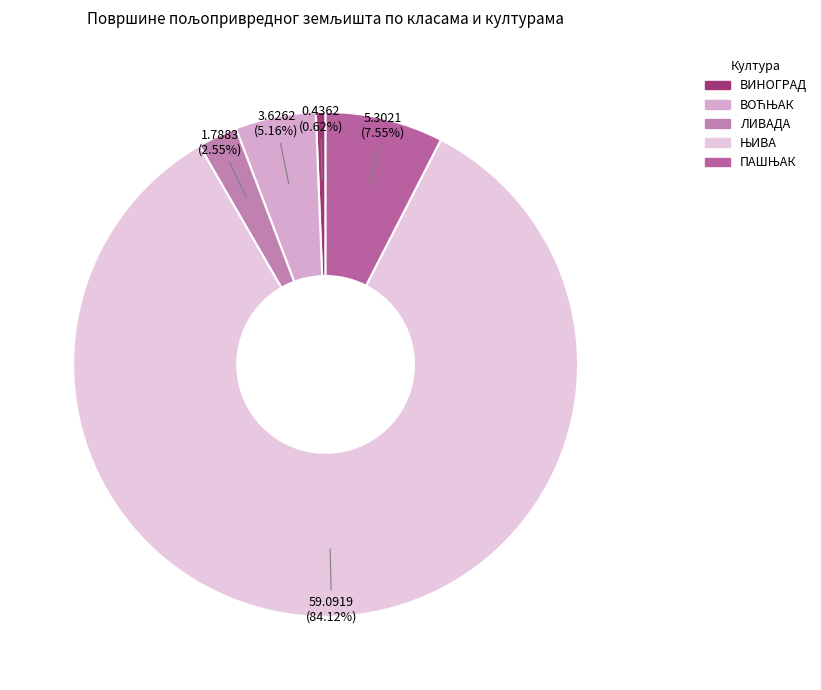

What is the ratio of the value at ВИНОГРАД to the value at ПАШЊАК?

0.1